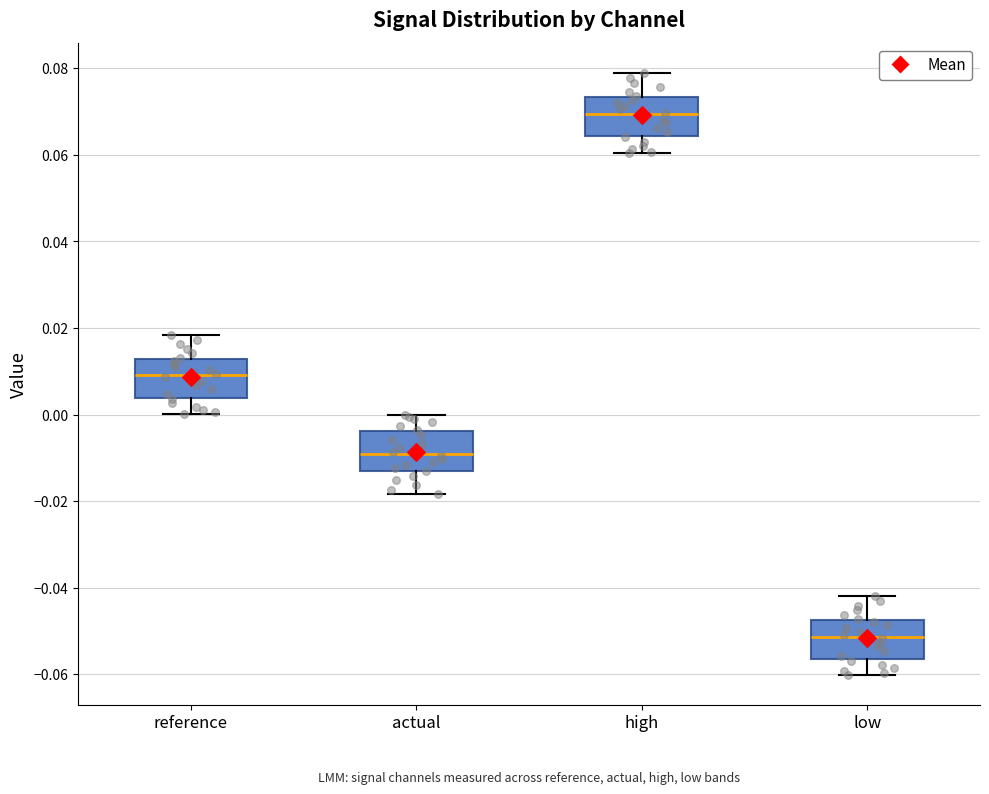

Reading left to right, read every box against the y-axis: the position of its median line, the range the box covers, and the ends of its whiskers. The values are not printed on the chart, so give them approximately, as read against the axis.

reference: median 0.010, box 0.004 to 0.012, whiskers 0.000 to 0.018
actual: median -0.010, box -0.012 to -0.004, whiskers -0.018 to 0.000
high: median 0.070, box 0.064 to 0.074, whiskers 0.060 to 0.078
low: median -0.052, box -0.056 to -0.048, whiskers -0.060 to -0.042